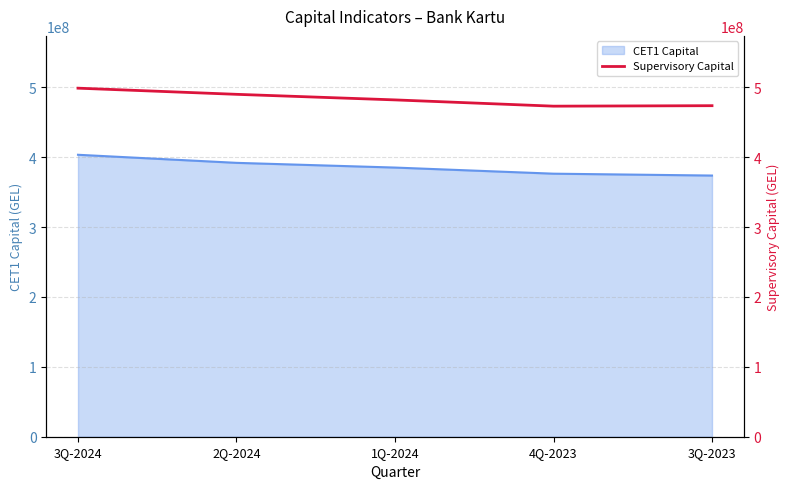

How many lines are shown in the chart?

1